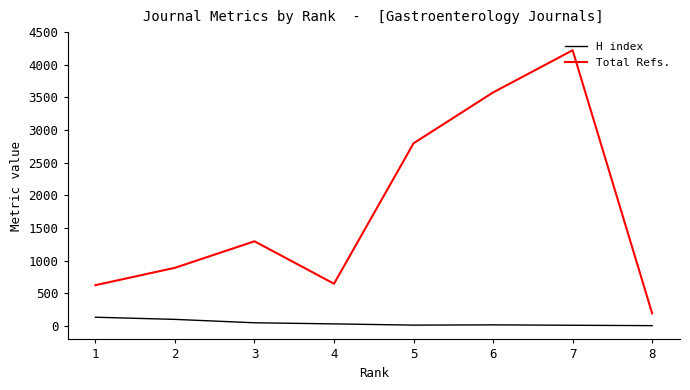

What is the difference between the maximum and minimum values in the H index series?

129